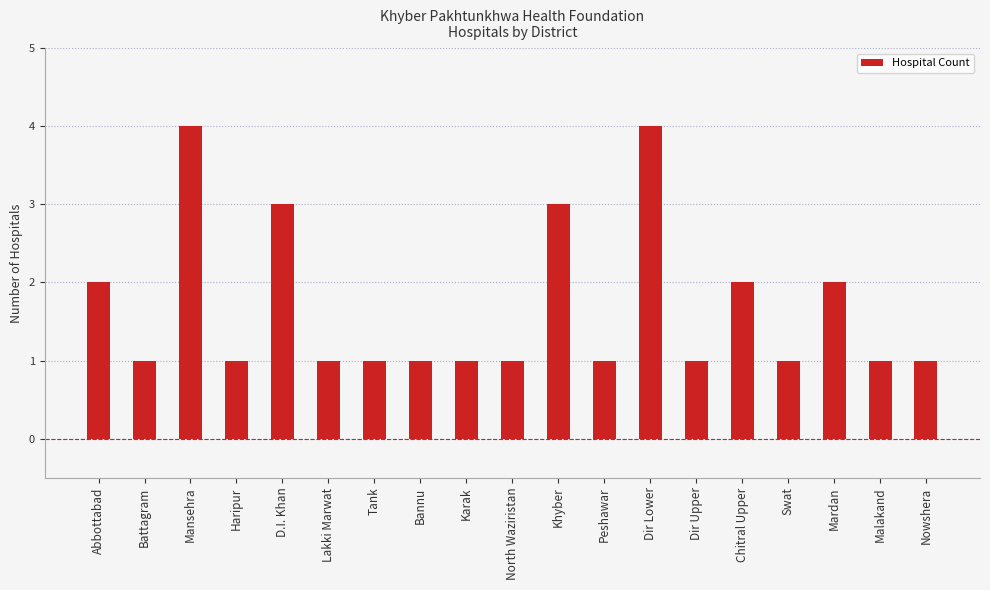

What is the sum of the values at Dir Lower and Dir Upper?

5